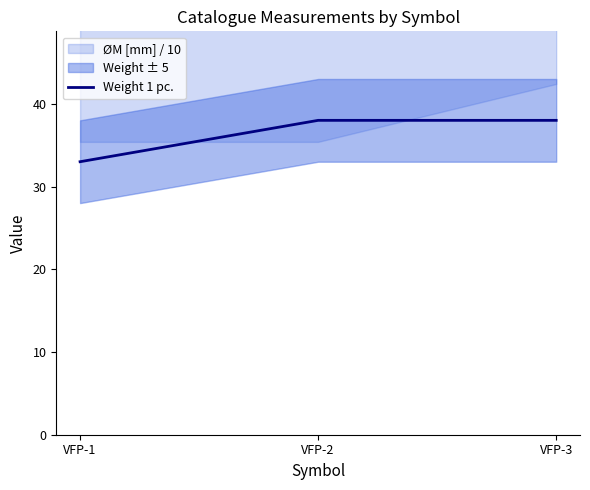

What is the sum of all values?

109